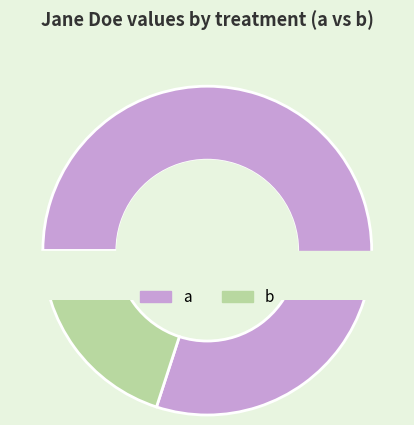

Is it true that b is 8% of the pie?

False